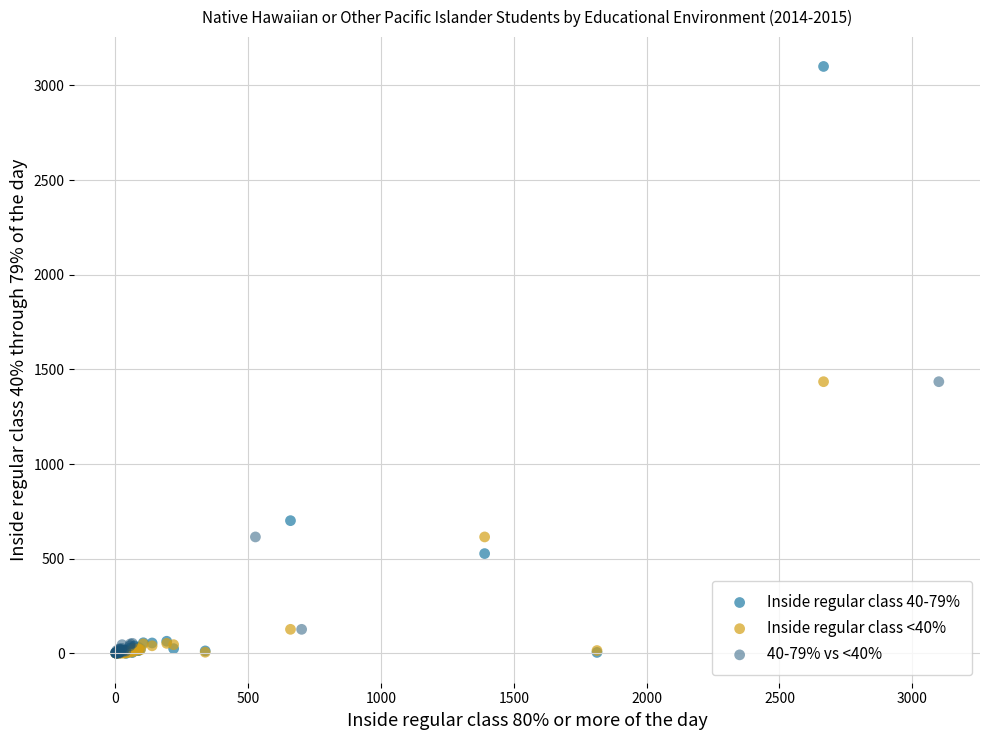

Which series has the widest spread of Y values?

Inside regular class 40-79%